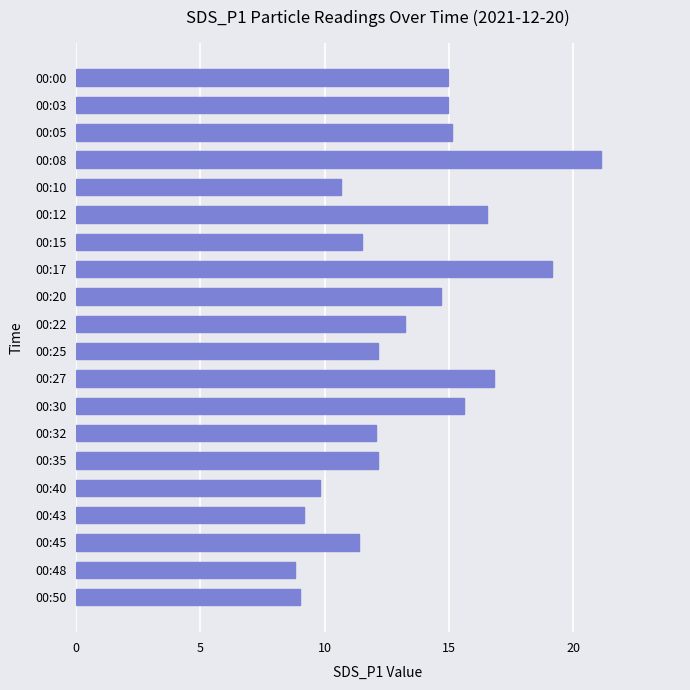

What is the difference between the maximum and minimum values?

12.3